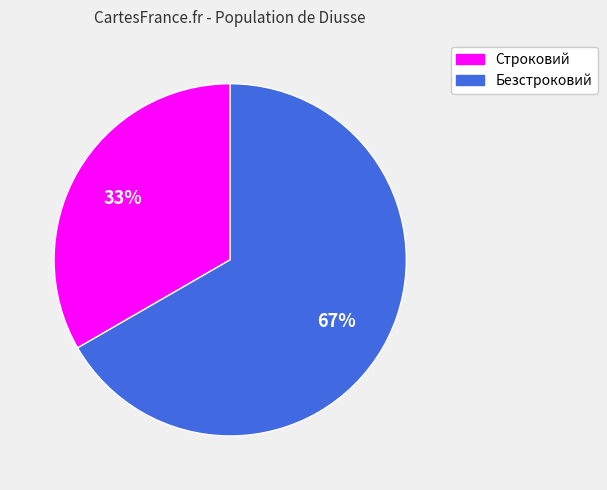

Do Безстроковий and Строковий together represent more than half of the pie?

Yes